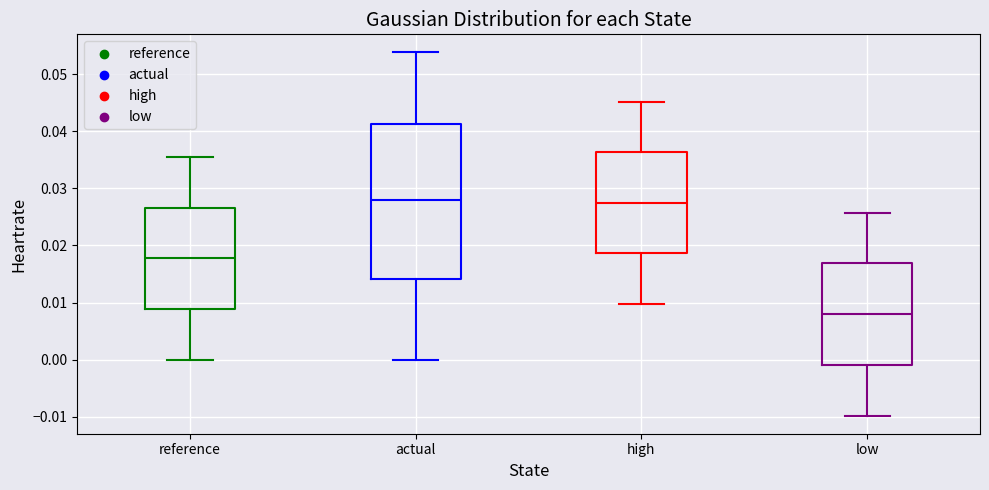

Comparing the boxes themselves (not the whiskers), which one is the tallest?

actual